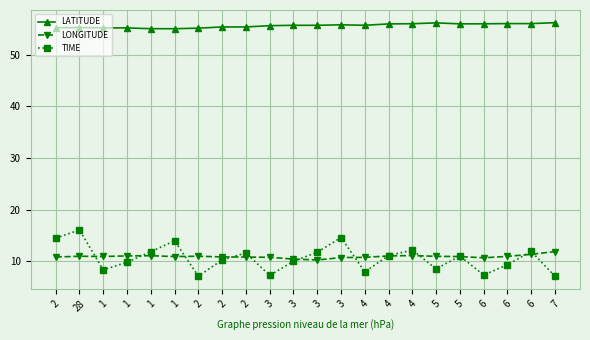

What is the greatest value displayed?

56.2